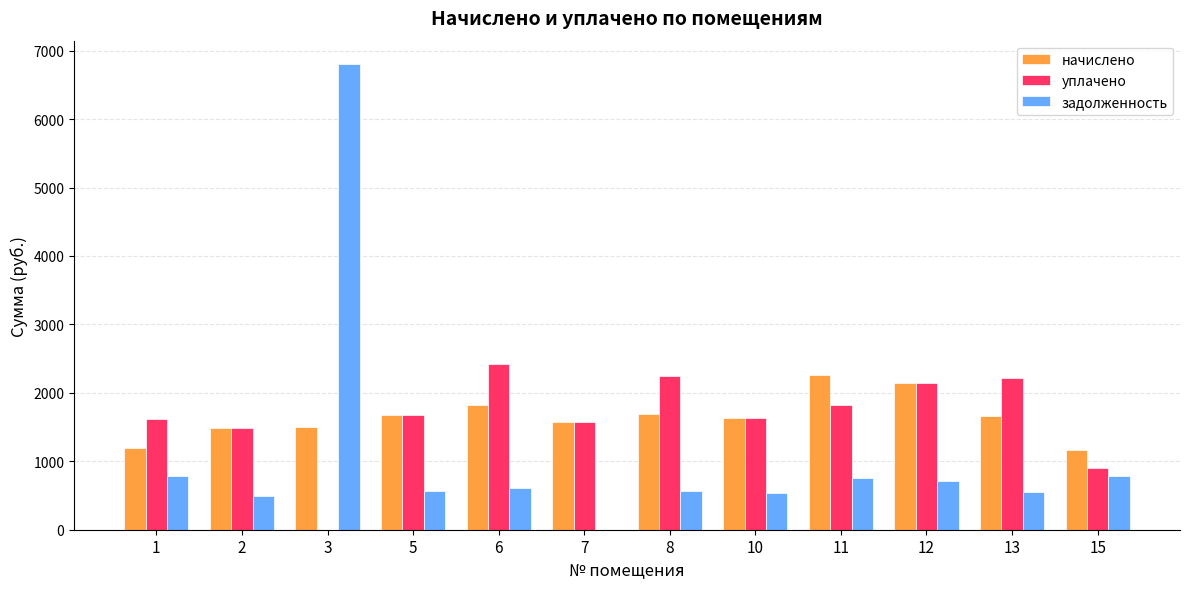

How many distinct data groups are displayed?

3